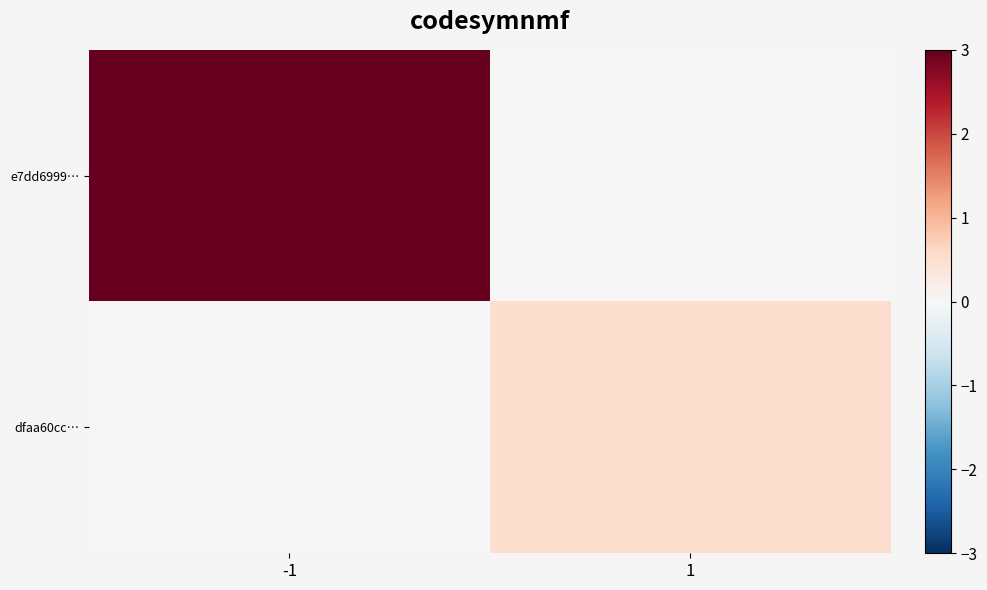

Rank the series at -1 from lowest to highest value.

dfaa60cc…, e7dd6999…